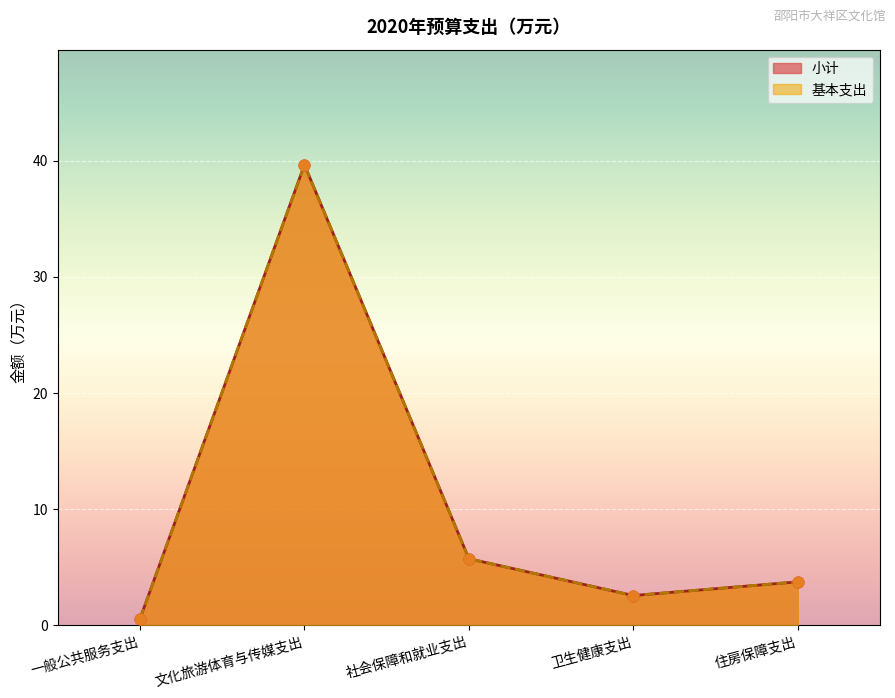

Which series reaches the minimum Y coordinate?

小计